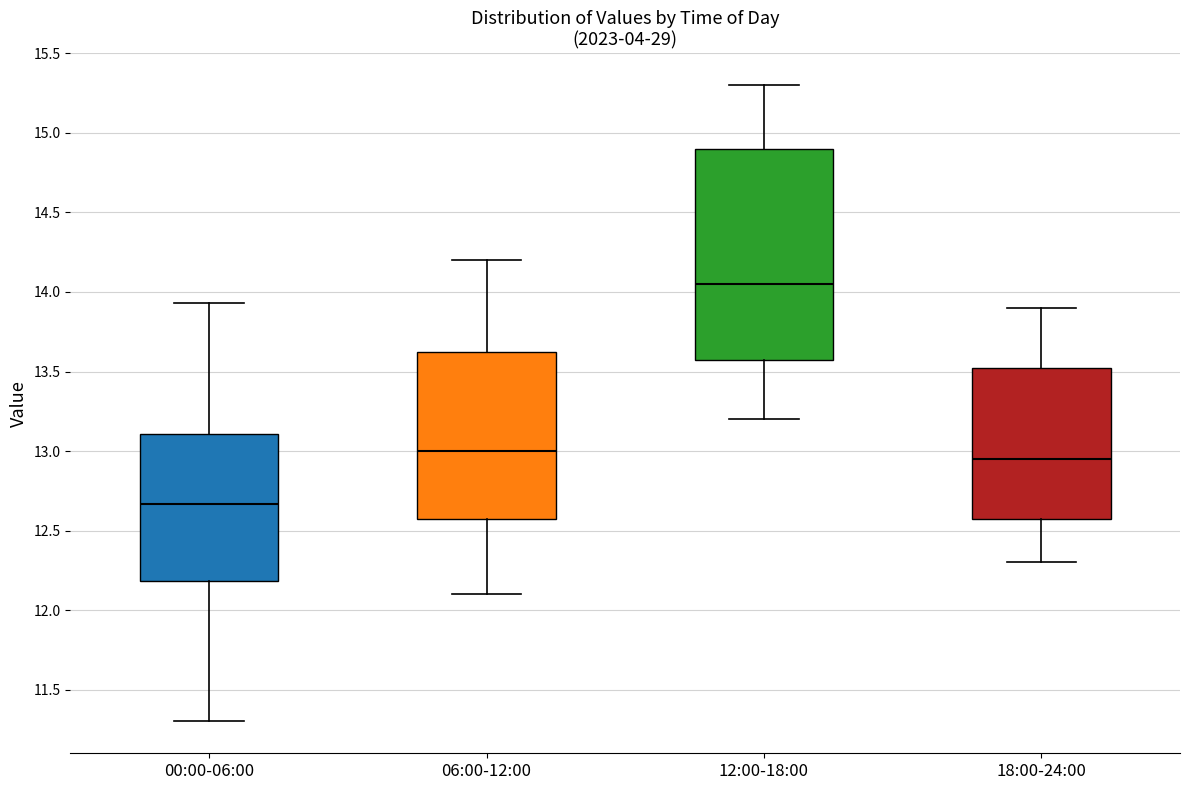

Reading left to right, transcribe this box plot: for each box, give where its median line is, the range the box spans, and where its two whiskers end, as read against the y-axis. The values are not printed on the chart, so give them approximately, as read against the axis.

00:00-06:00: median 12.65, box 12.20 to 13.10, whiskers 11.30 to 13.95
06:00-12:00: median 13.00, box 12.60 to 13.65, whiskers 12.10 to 14.20
12:00-18:00: median 14.05, box 13.60 to 14.90, whiskers 13.20 to 15.30
18:00-24:00: median 12.95, box 12.60 to 13.55, whiskers 12.30 to 13.90